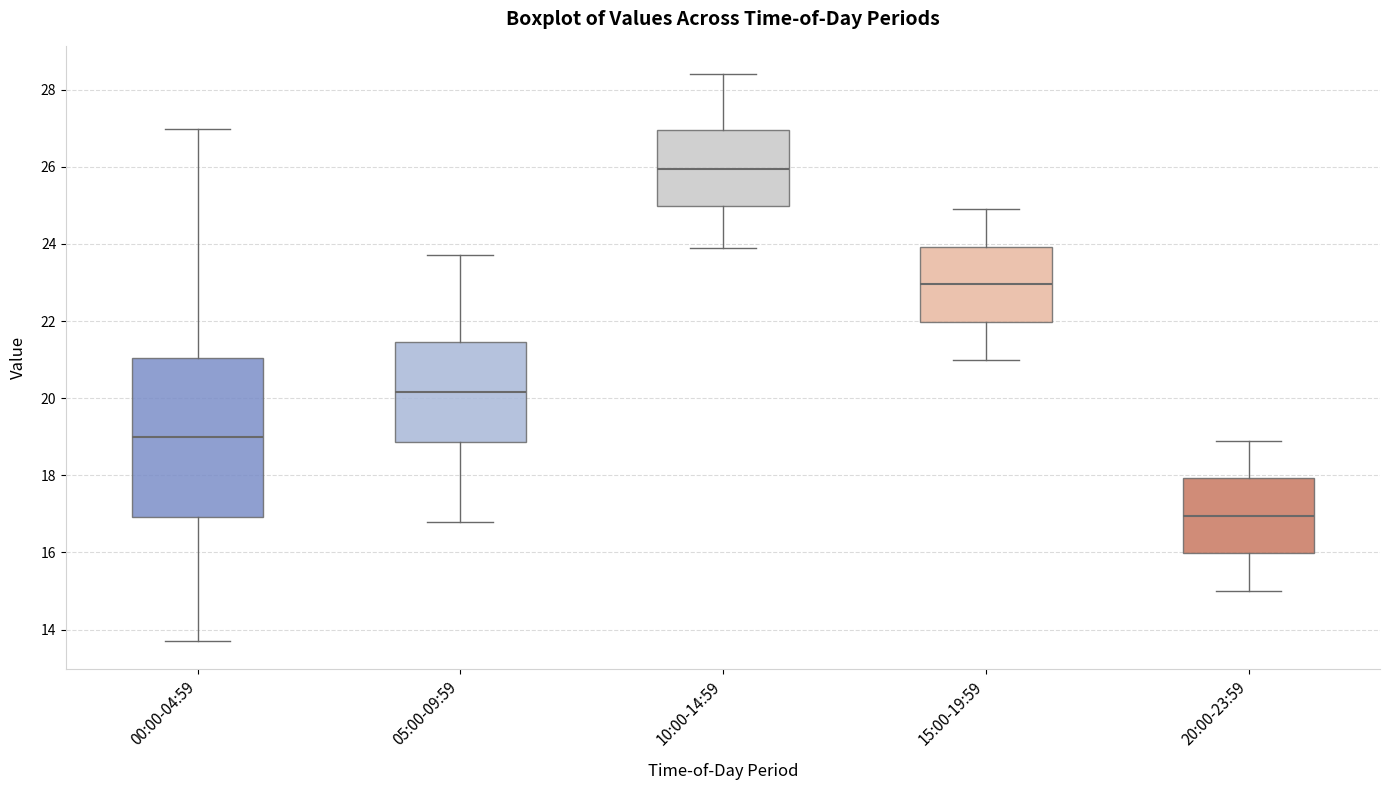

Reading left to right, transcribe this box plot: for each box, give where its median line is, the range the box spans, and where its two whiskers end, as read against the y-axis. The values are not printed on the chart, so give them approximately, as read against the axis.

00:00-04:59: median 19.0, box 17.0 to 21.0, whiskers 13.8 to 27.0
05:00-09:59: median 20.2, box 18.8 to 21.4, whiskers 16.8 to 23.8
10:00-14:59: median 26.0, box 25.0 to 27.0, whiskers 24.0 to 28.4
15:00-19:59: median 23.0, box 22.0 to 24.0, whiskers 21.0 to 25.0
20:00-23:59: median 17.0, box 16.0 to 18.0, whiskers 15.0 to 19.0